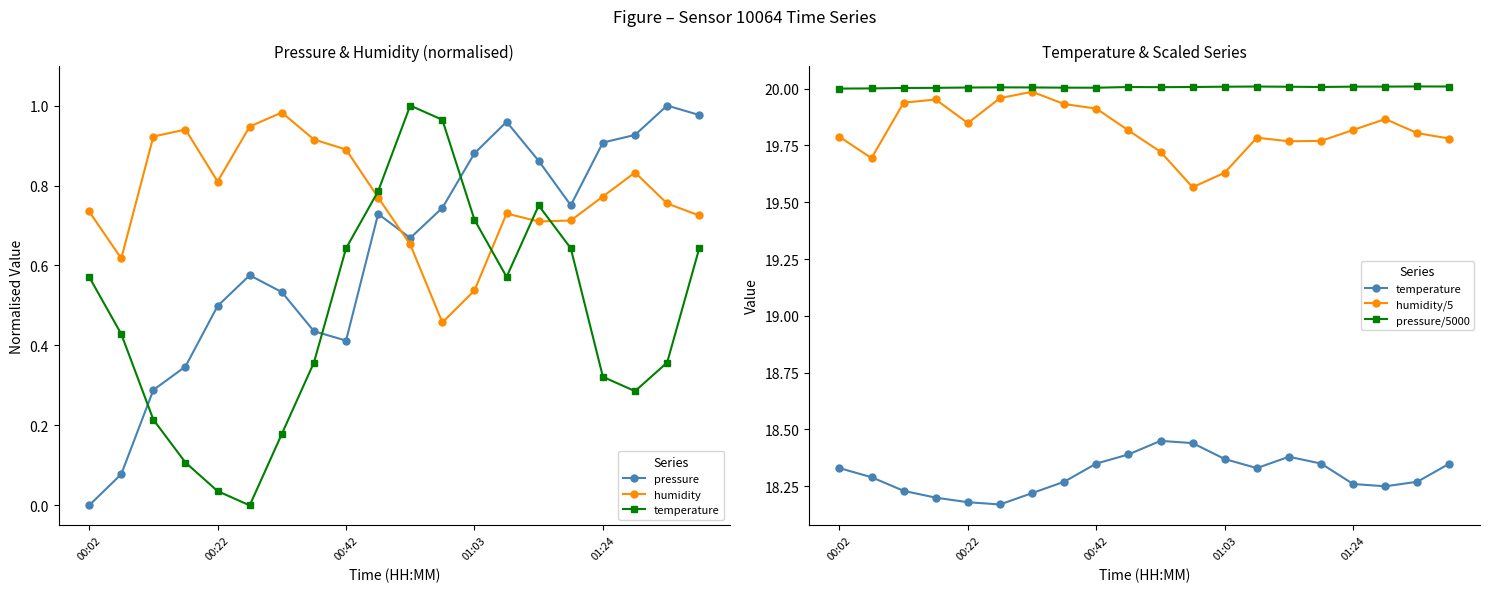

What is the total value across all series at 19?

59.8